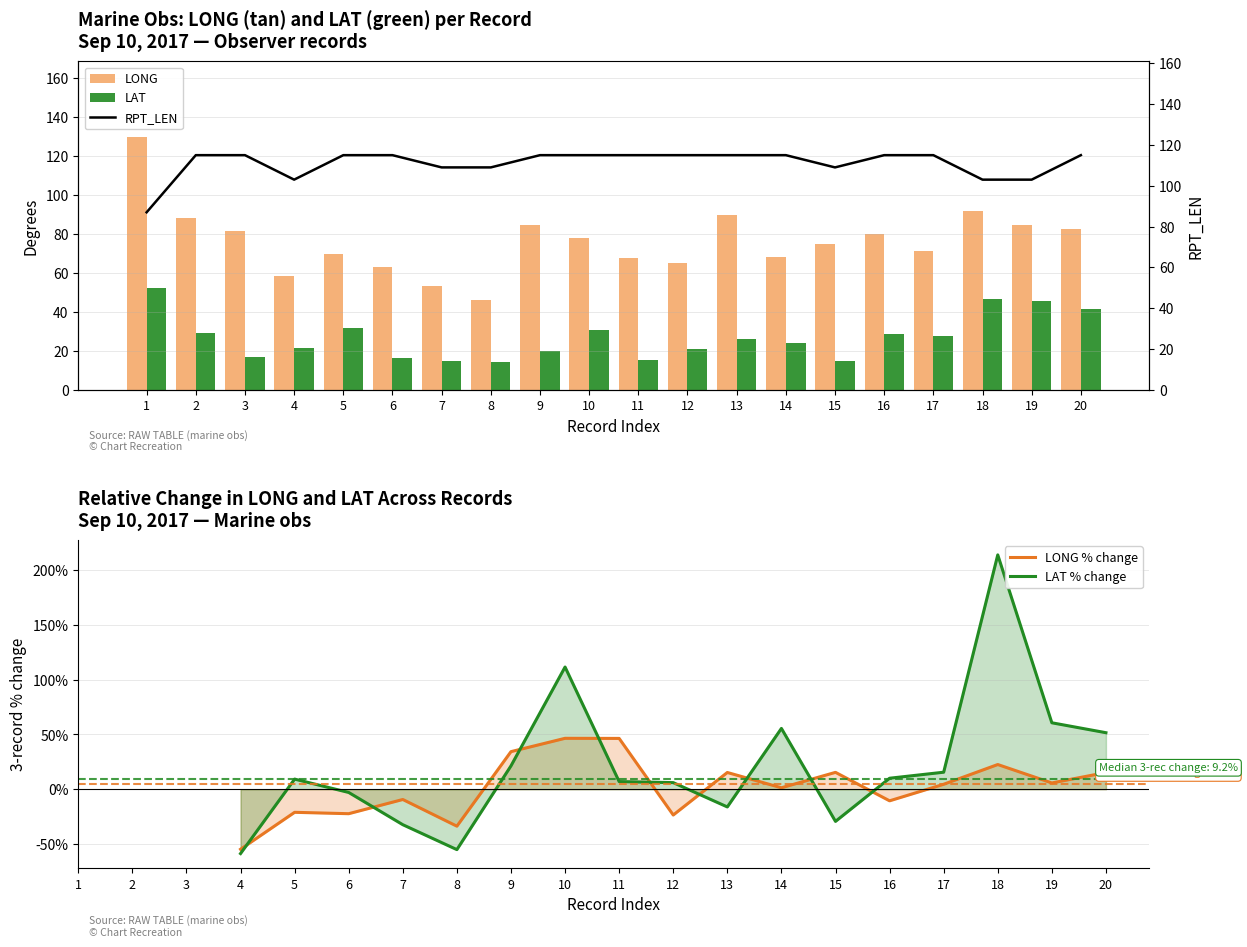

Is it true that LAT equals 5.8 at 3?

False